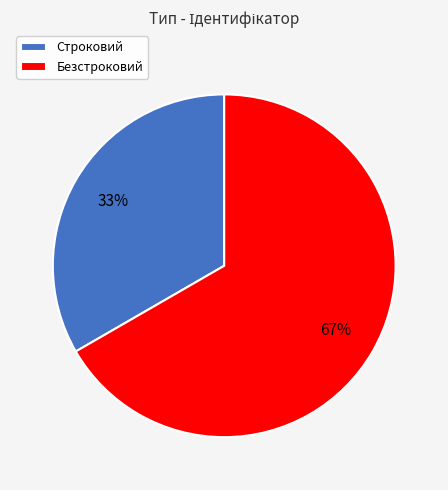

Combined, do Строковий and Безстроковий account for over 50%?

Yes